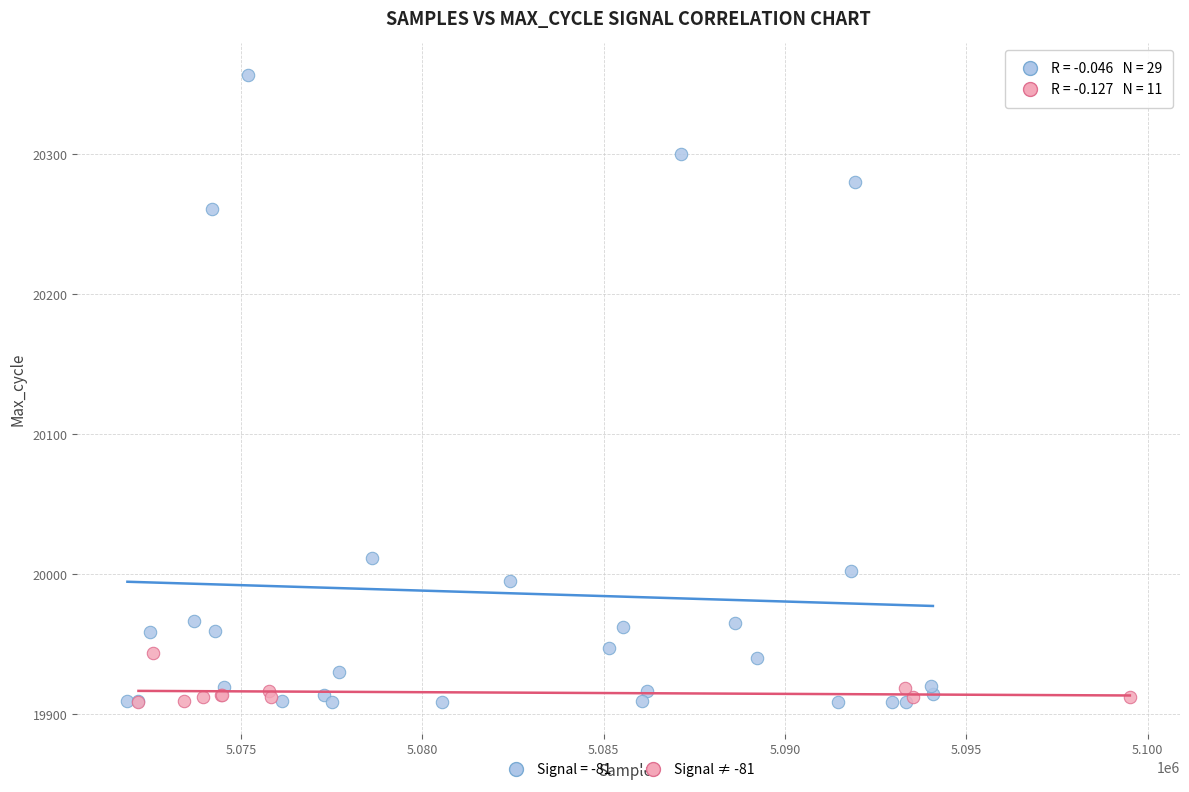

Which series has the widest spread of Y values?

Signal = -81